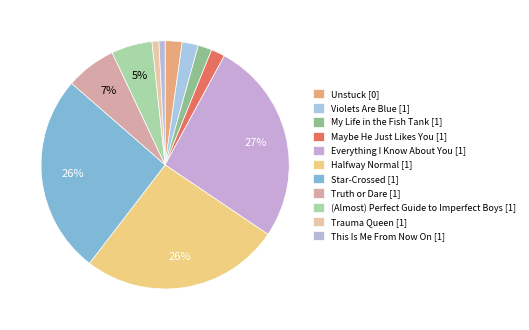

To the nearest percent, what is the combined percentage of (Almost) Perfect Guide to Imperfect Boys and Maybe He Just Likes You?

7%